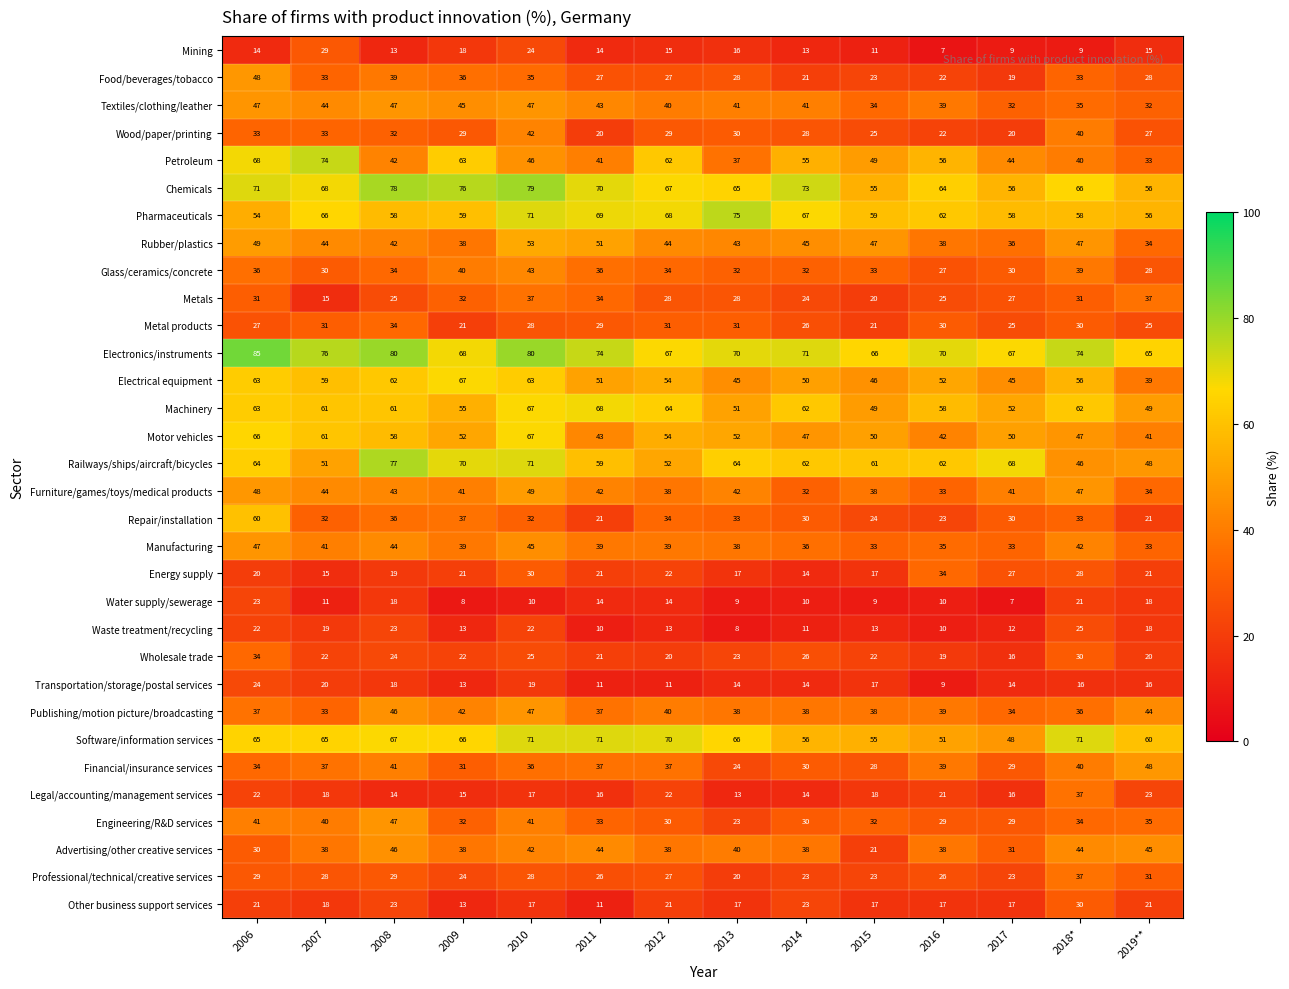

What is the average value of the Motor vehicles series?

52